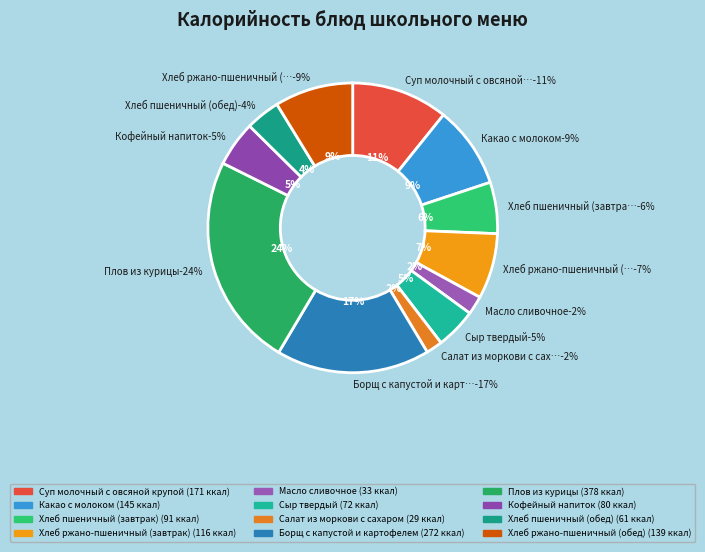

Count the number of slices in the pie.

12